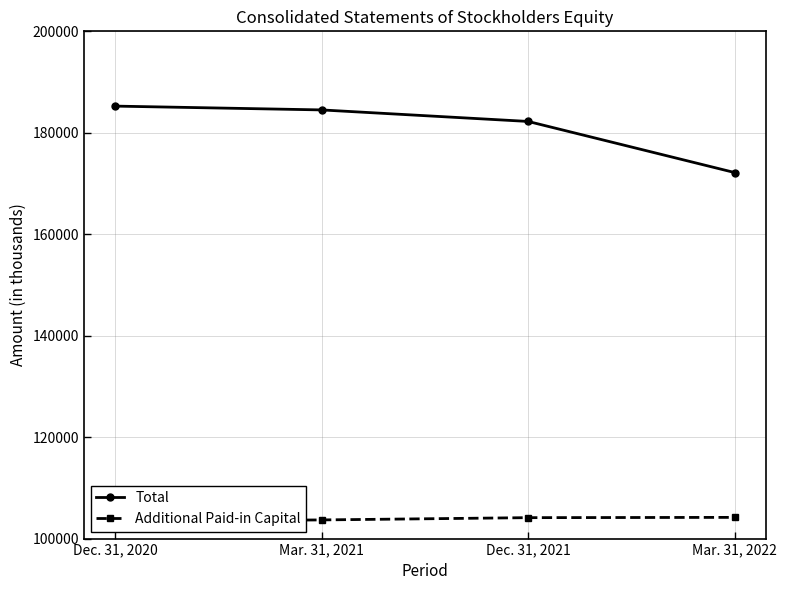

Does the chart display data point markers on the line(s)?

Yes